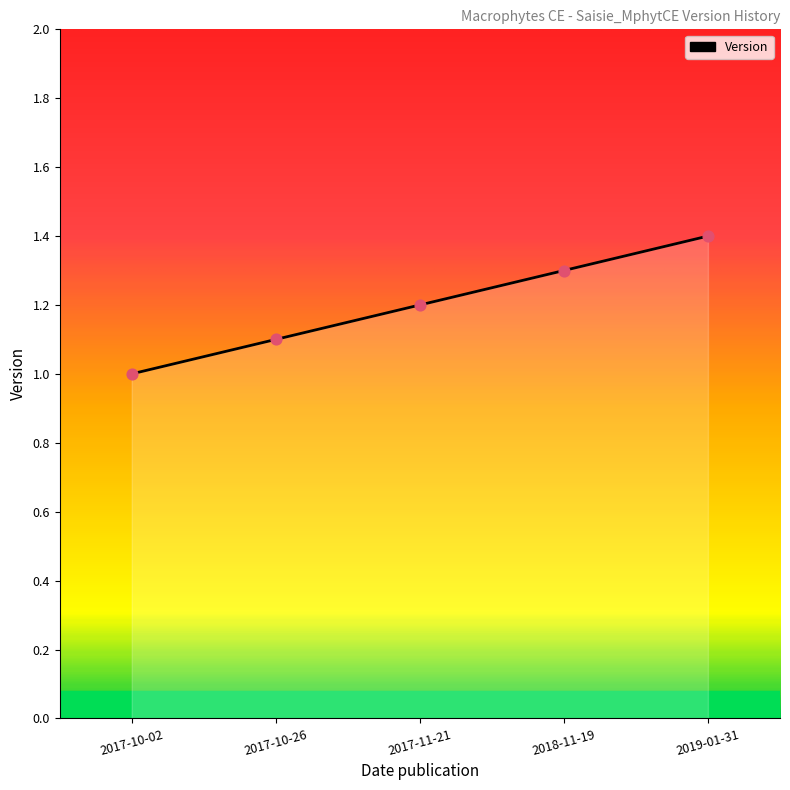

Which has a higher value, 2019-01-31 or 2018-11-19?

2019-01-31